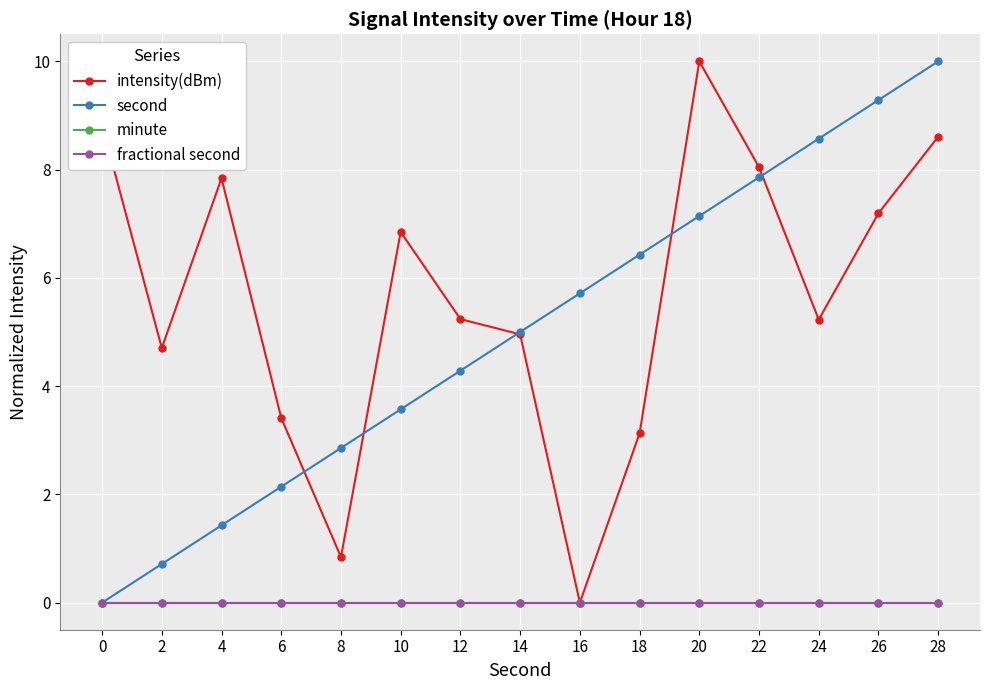

Which series has the largest total across all categories?

intensity(dBm)